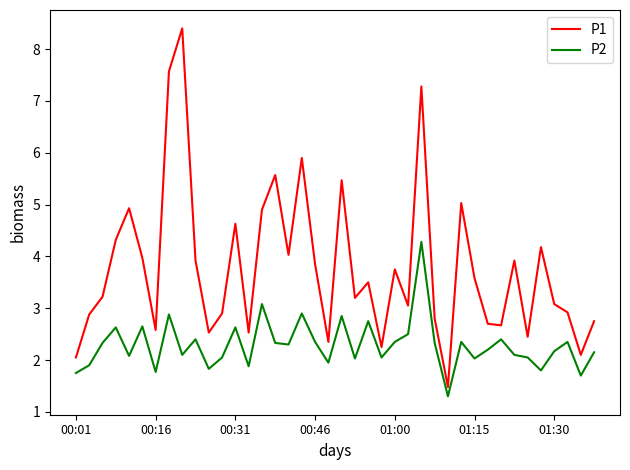

True or false: P1 and P2 cross at least once.

False